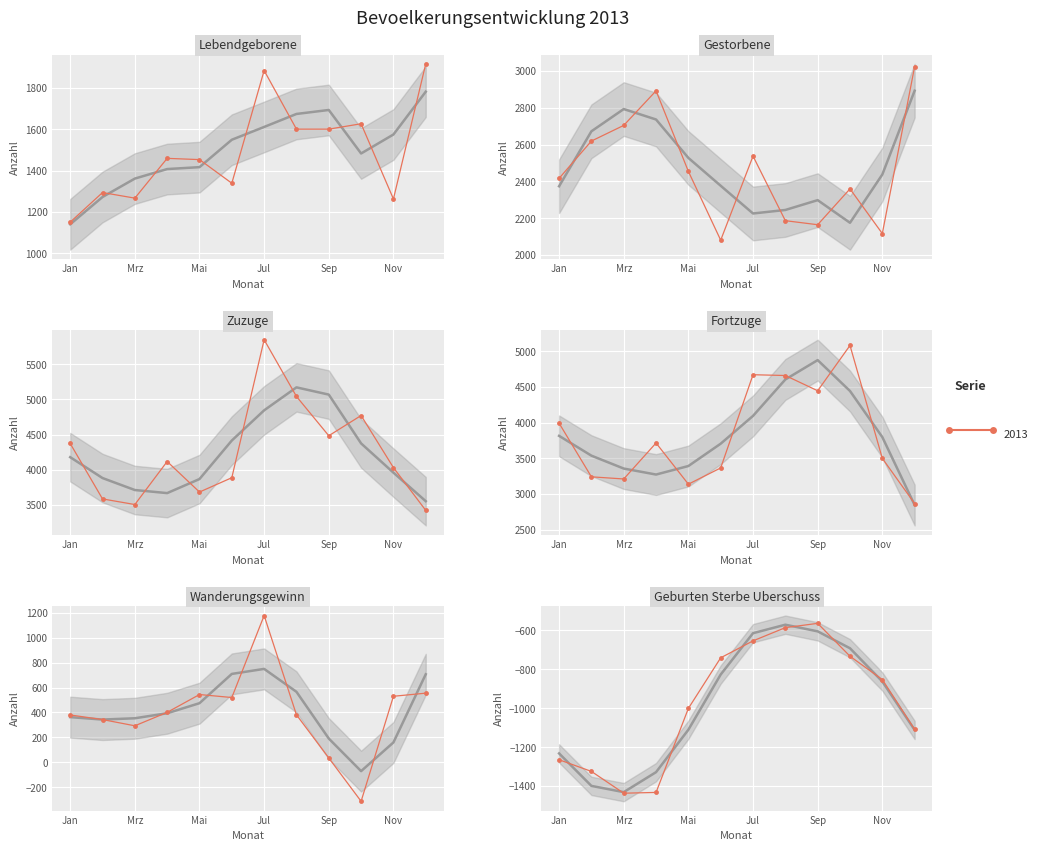

What is the average value of the Fortzuge series?

3824